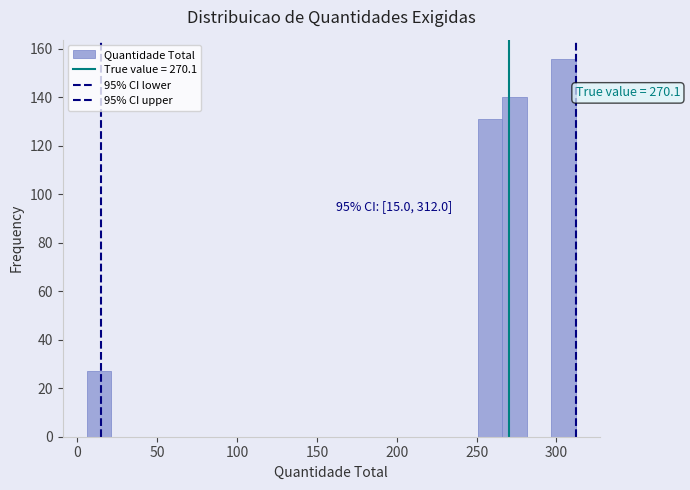

Read against the x-axis, roughly where is the centre of the tallest bar?

305